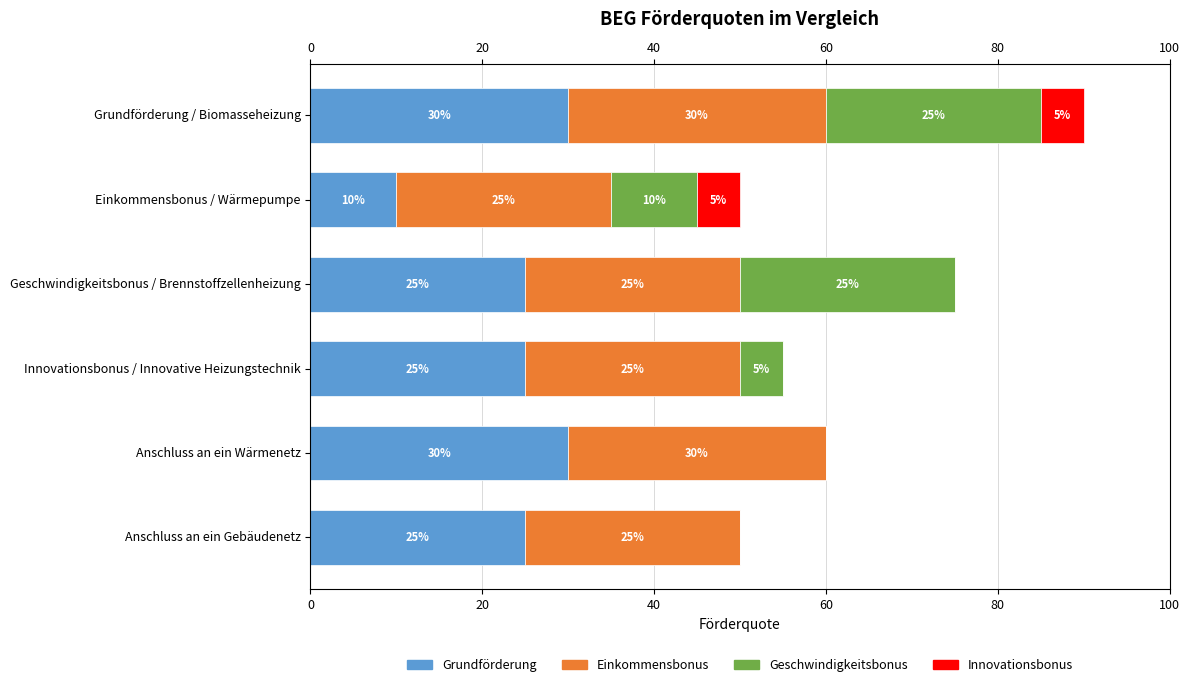

How many Innovationsbonus values are between 0 and 1?

6